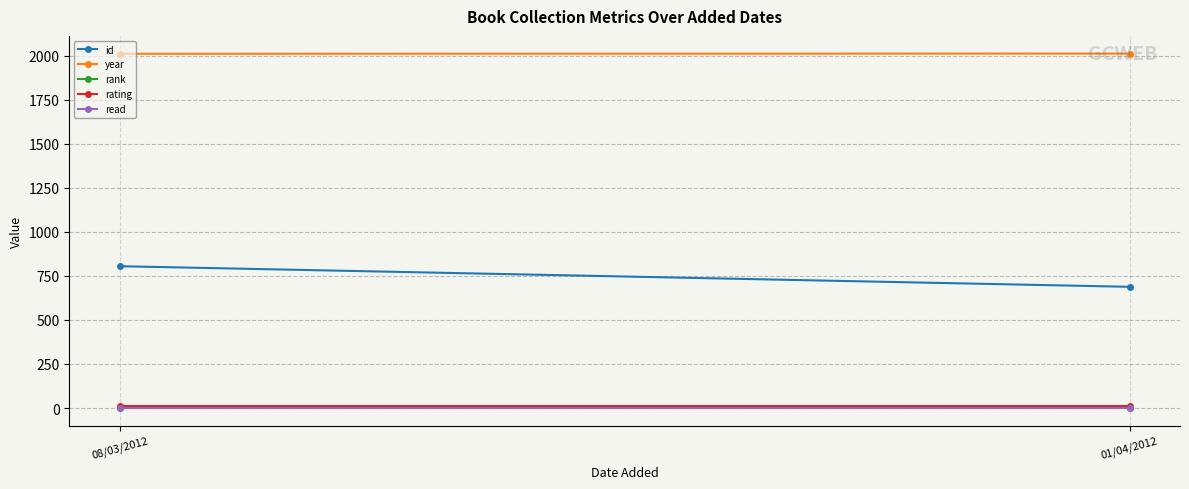

At which category is the sum across all series the highest?

08/03/2012